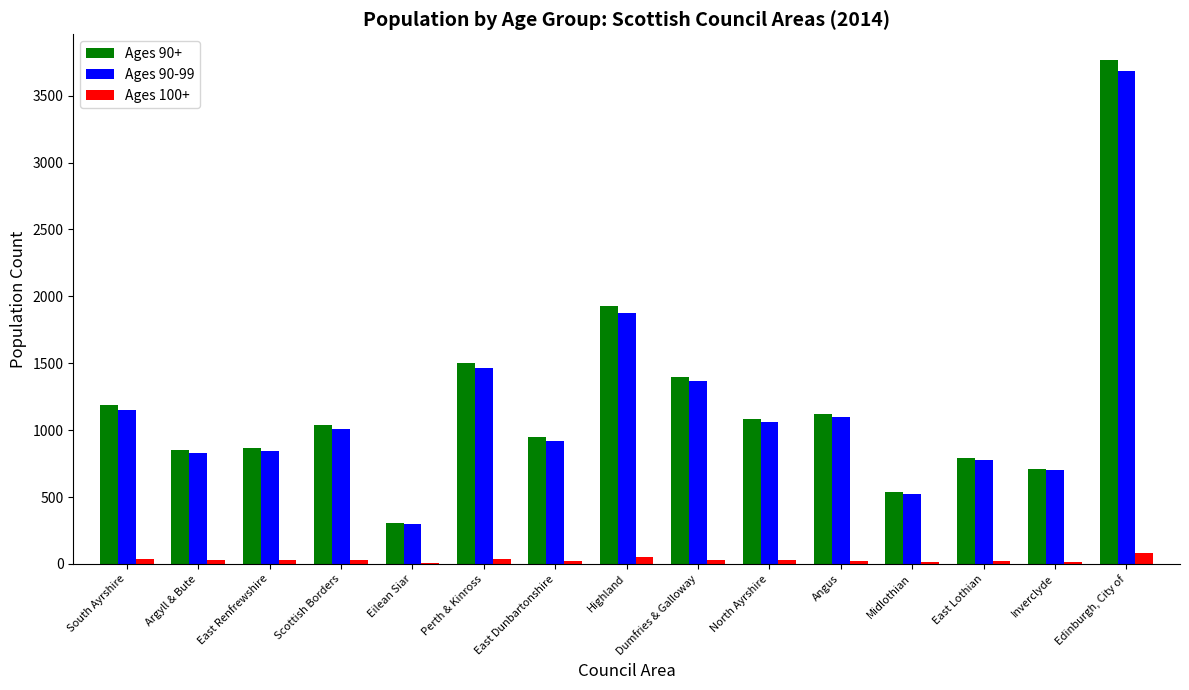

At which category is the sum across all series the highest?

Edinburgh, City of